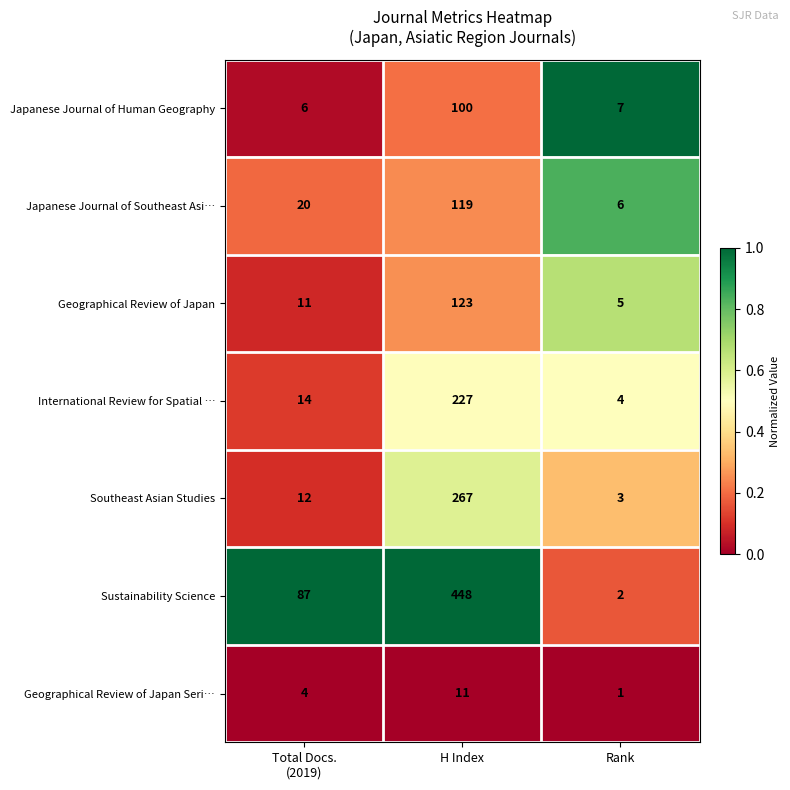

What is the difference between the maximum and minimum values in the Geographical Review of Japan Seri… series?

10